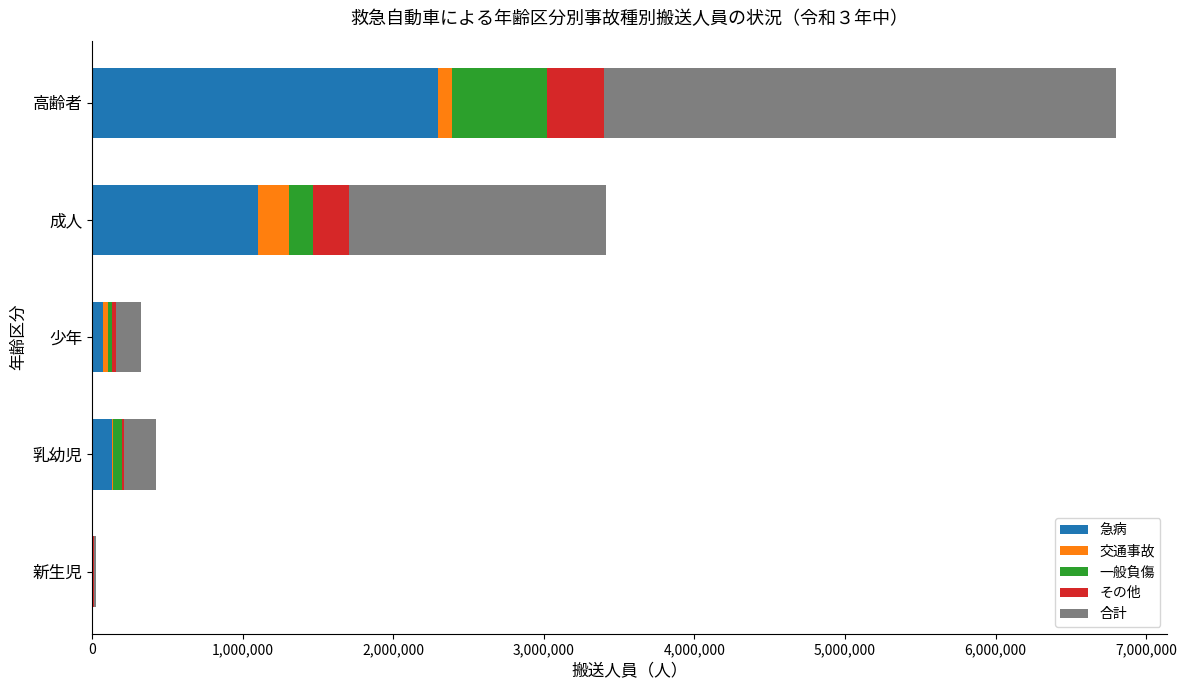

At which category is the sum across all series the highest?

高齢者